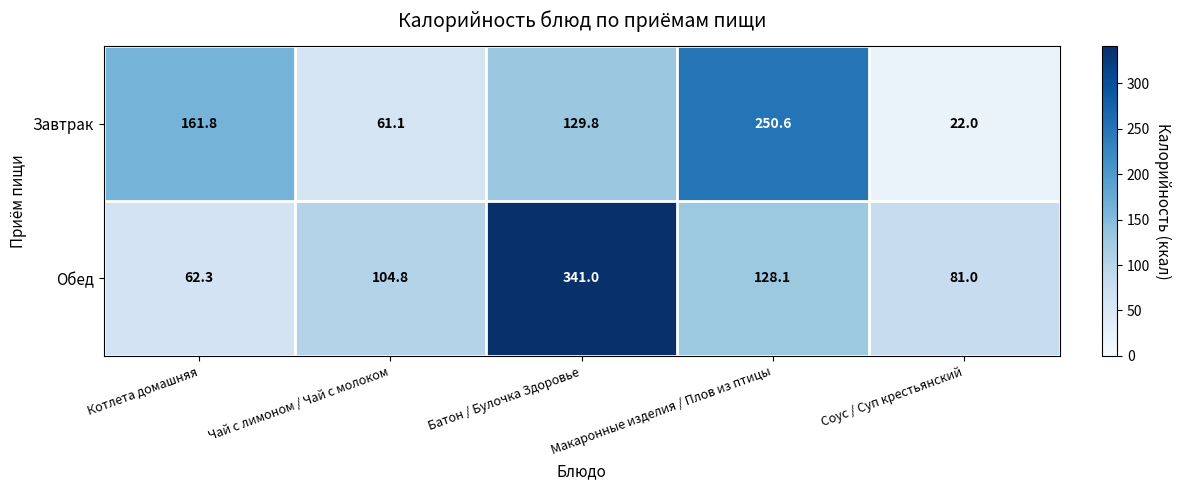

At which category does the chart reach its peak across all series?

Батон / Булочка Здоровье